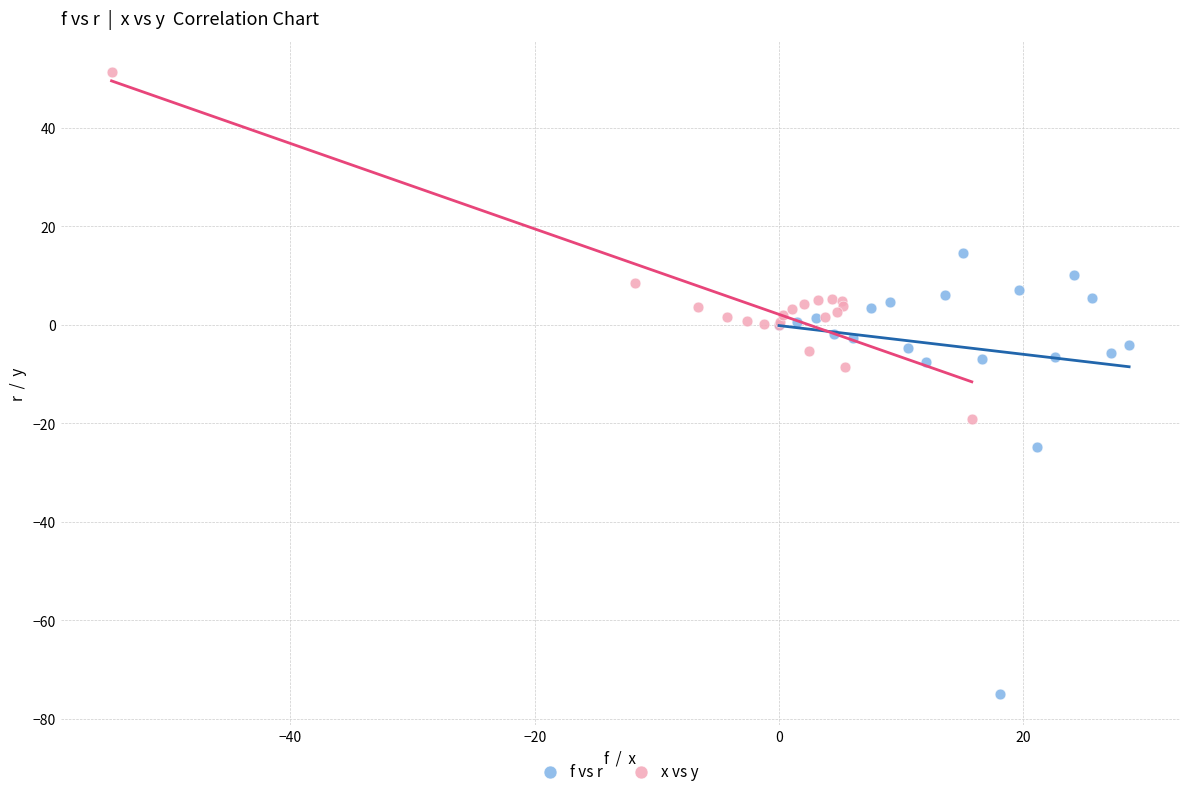

Which series has the largest Y range (max minus min)?

f vs r